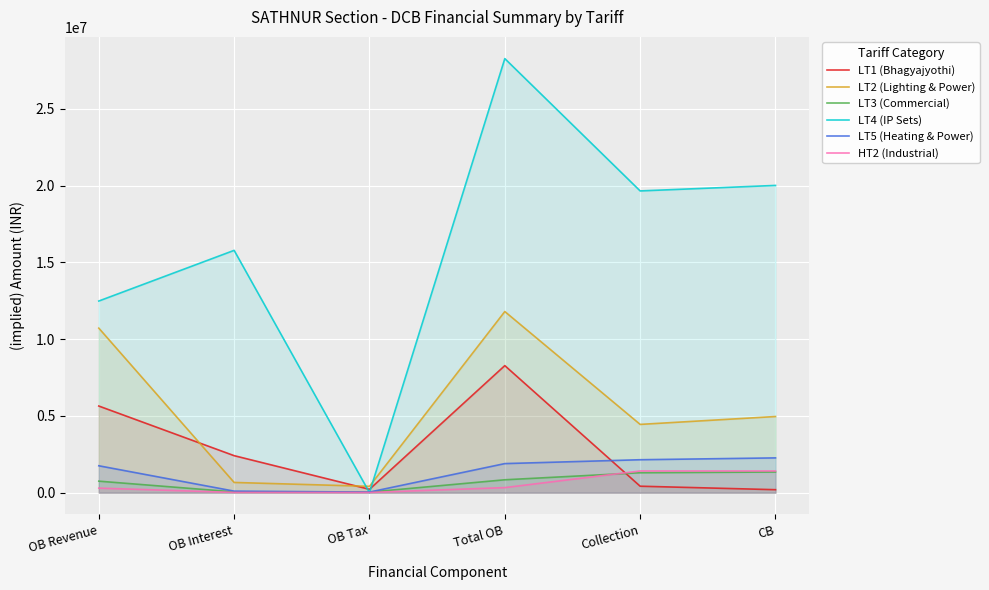

True or false: LT5 (Heating & Power) has a value of 182299.0 at OB Interest.

False